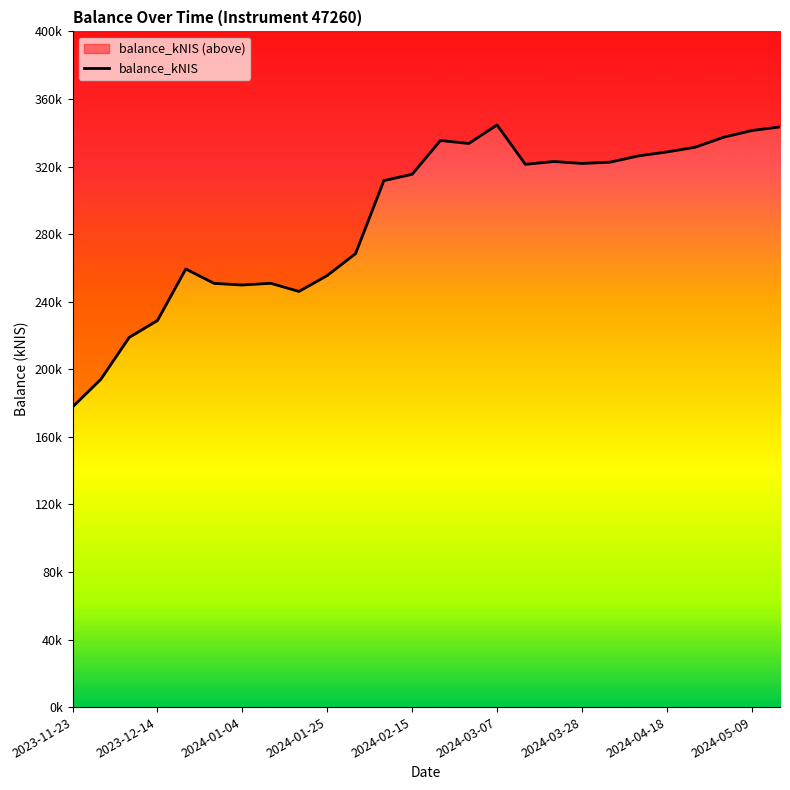

What position from the right is 2024-01-25?

17